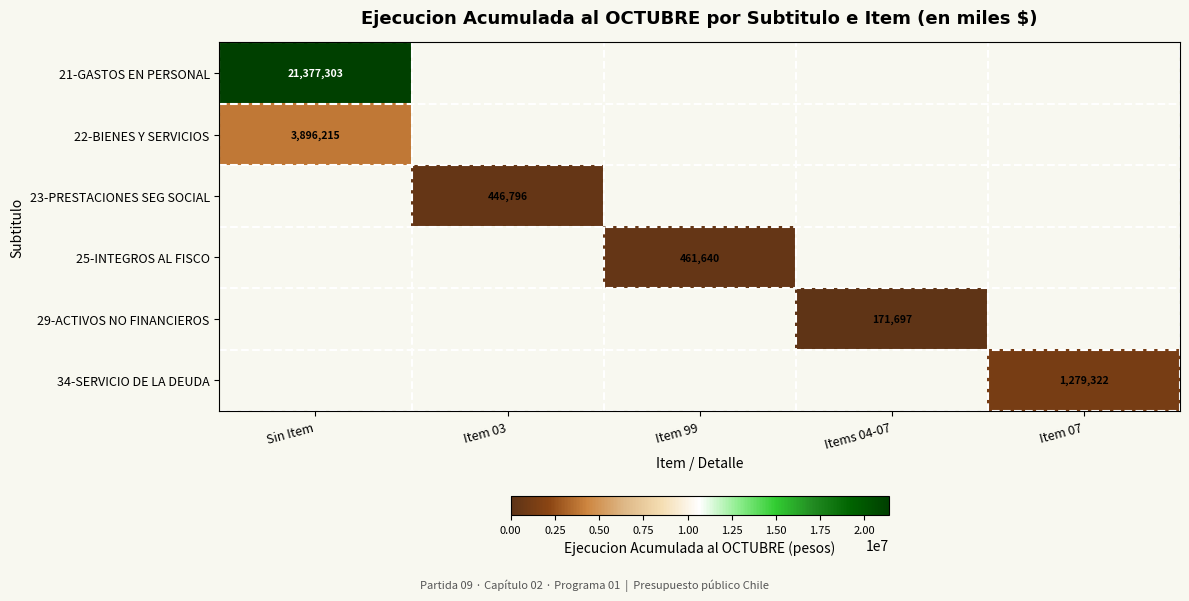

What is the smallest value displayed?

171697.0